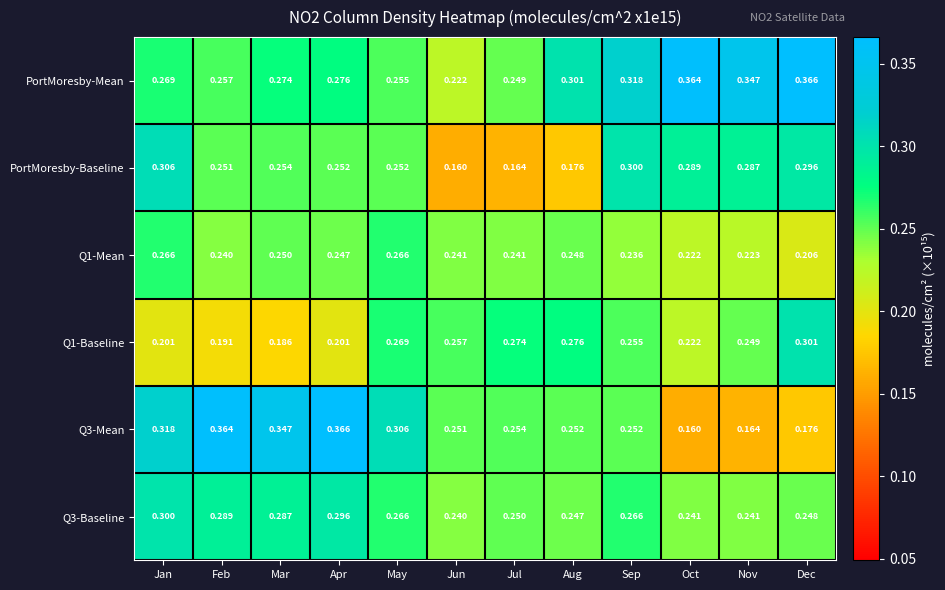

At how many categories does at least one series exceed 0?

12